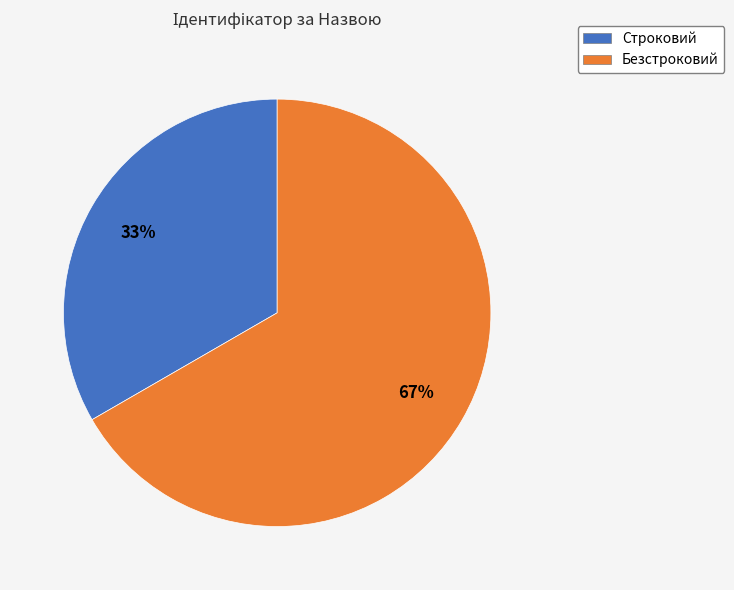

How many slices are in this pie chart?

2